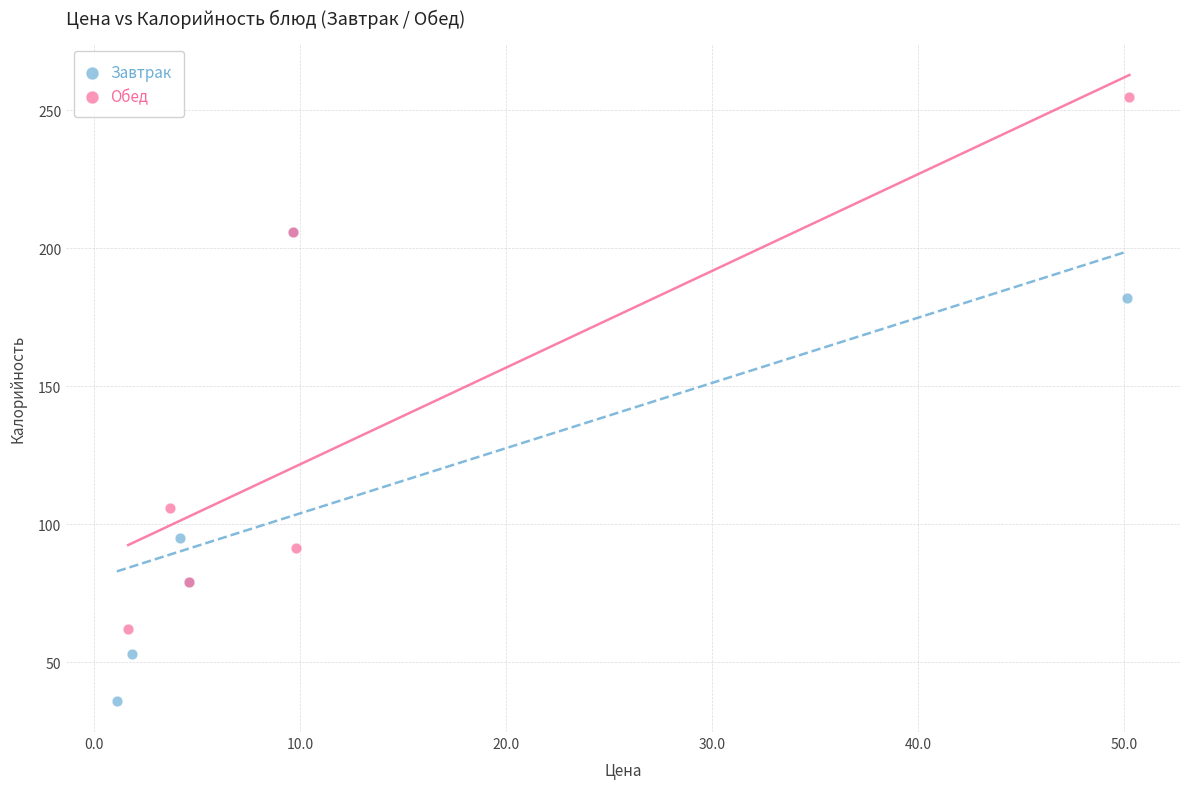

Which series has the widest spread of Y values?

Обед